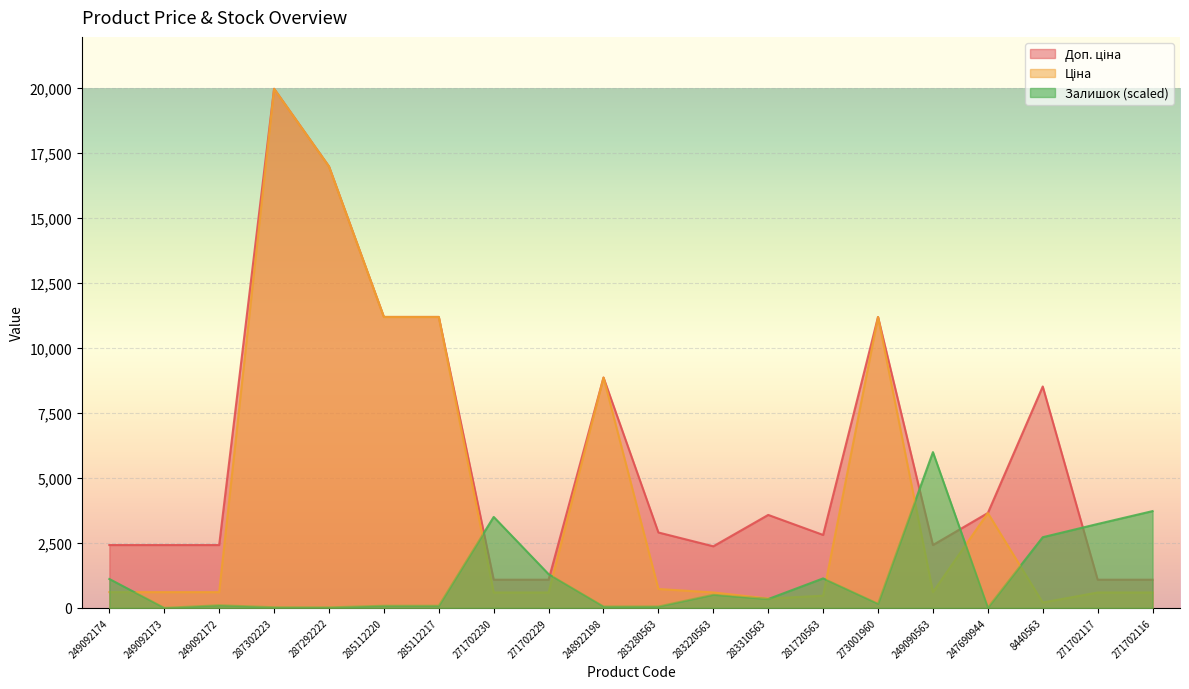

What is the difference between the maximum and minimum values in the Залишок series?

5989.3